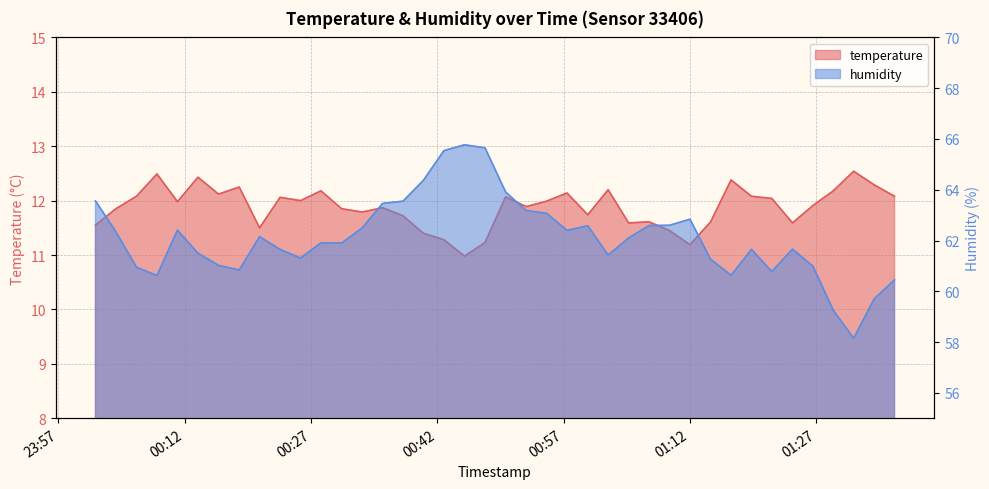

What is the difference between the maximum and minimum values in the temperature series?

1.6